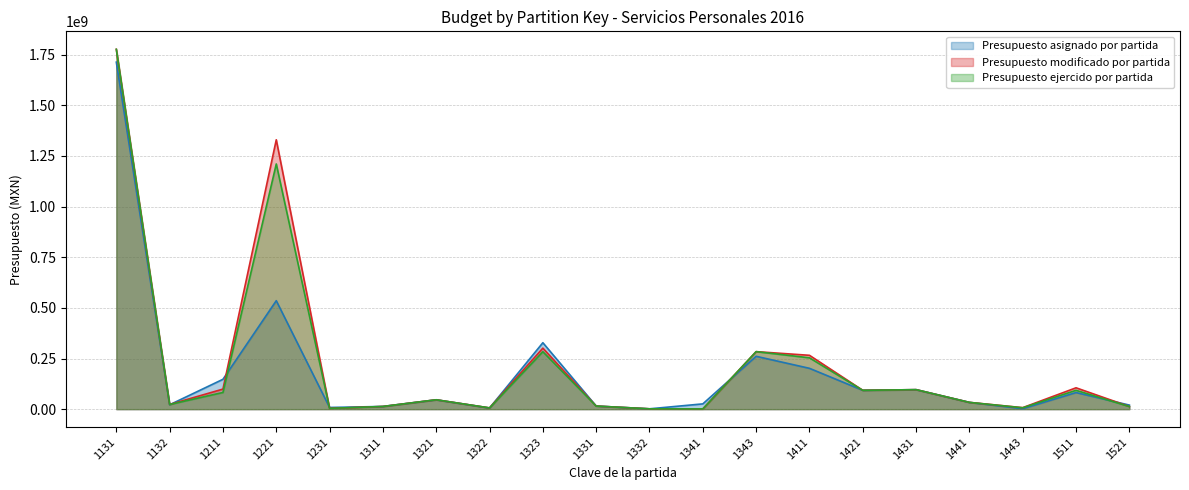

Where is Presupuesto ejercido por partida nearest to the value 888556916?

1221